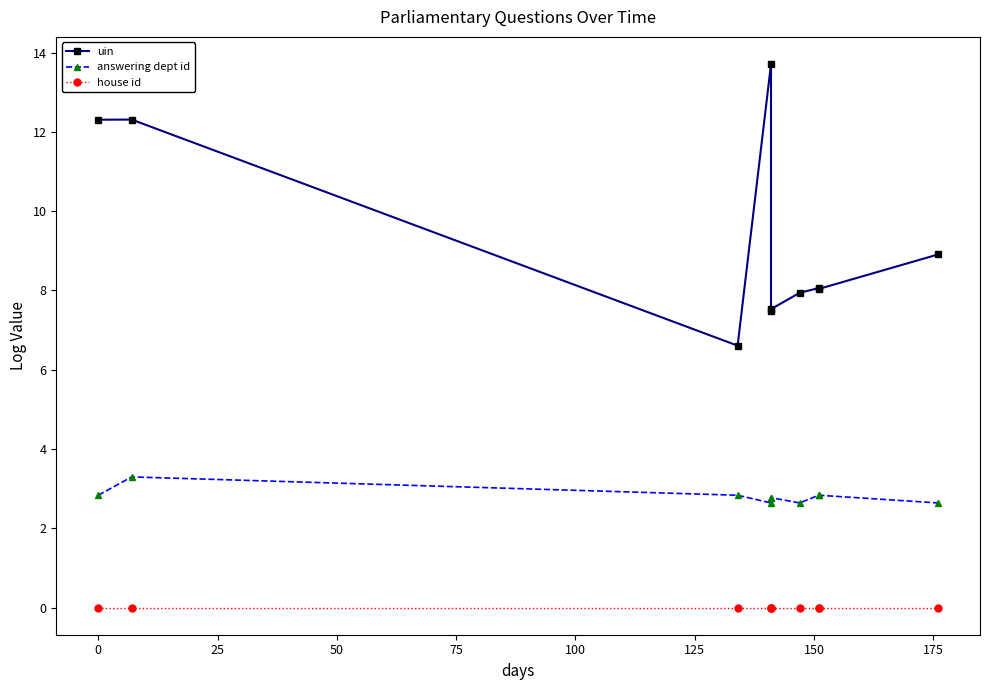

At 50, list the series in order from smallest to largest.

house id, answering dept id, uin